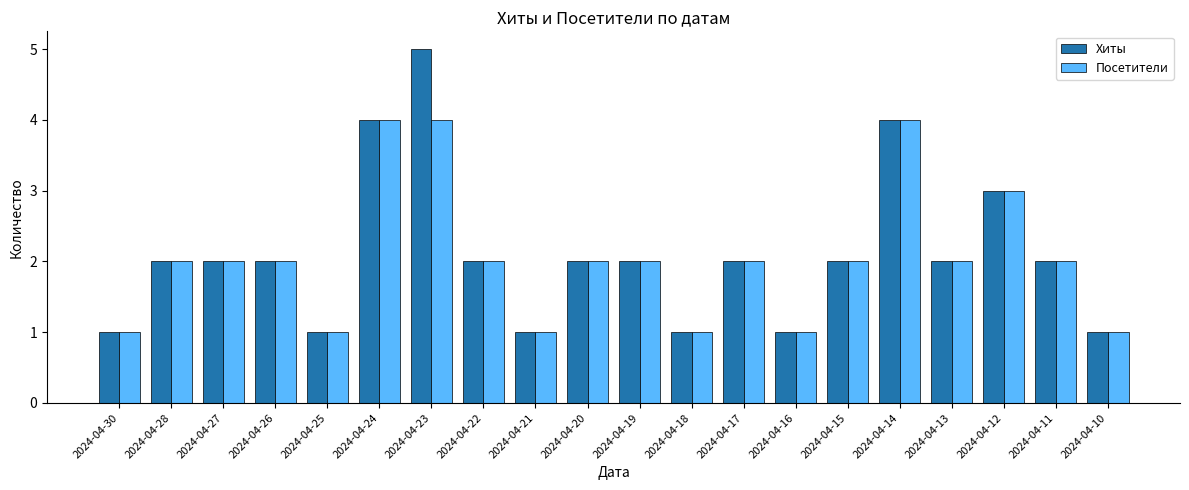

Reading right to left, transcribe all the data shown in this chart.

Хиты: 2024-04-10=1	2024-04-11=2	2024-04-12=3	2024-04-13=2	2024-04-14=4	2024-04-15=2	2024-04-16=1	2024-04-17=2	2024-04-18=1	2024-04-19=2	2024-04-20=2	2024-04-21=1	2024-04-22=2	2024-04-23=5	2024-04-24=4	2024-04-25=1	2024-04-26=2	2024-04-27=2	2024-04-28=2	2024-04-30=1
Посетители: 2024-04-10=1	2024-04-11=2	2024-04-12=3	2024-04-13=2	2024-04-14=4	2024-04-15=2	2024-04-16=1	2024-04-17=2	2024-04-18=1	2024-04-19=2	2024-04-20=2	2024-04-21=1	2024-04-22=2	2024-04-23=4	2024-04-24=4	2024-04-25=1	2024-04-26=2	2024-04-27=2	2024-04-28=2	2024-04-30=1